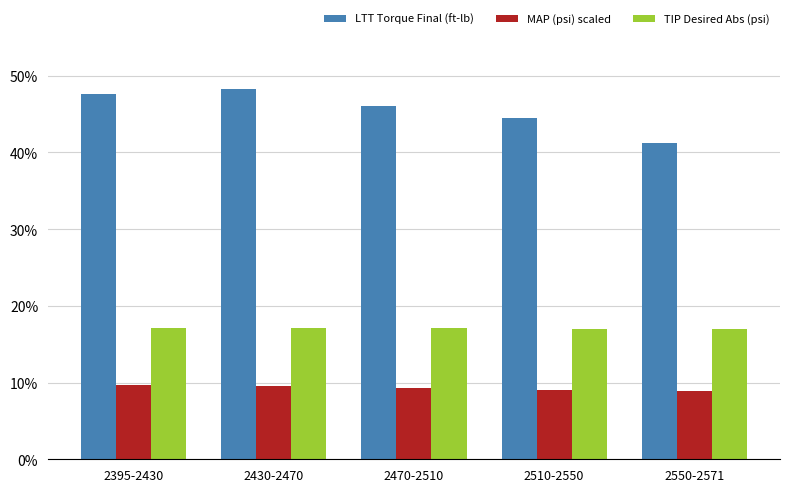

What is the spread (max minus min) of values at 2395-2430?

37.9